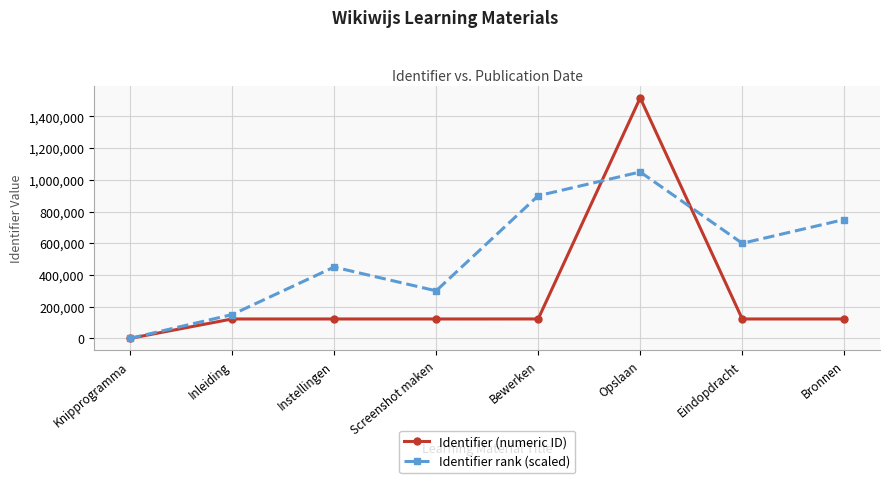

Which series has the largest range (max minus min)?

Identifier (numeric ID)